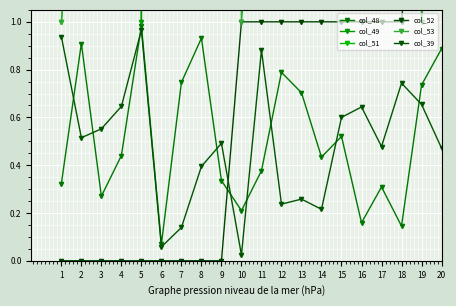

Between 11 and 15, which series saw the biggest shift?

col_49